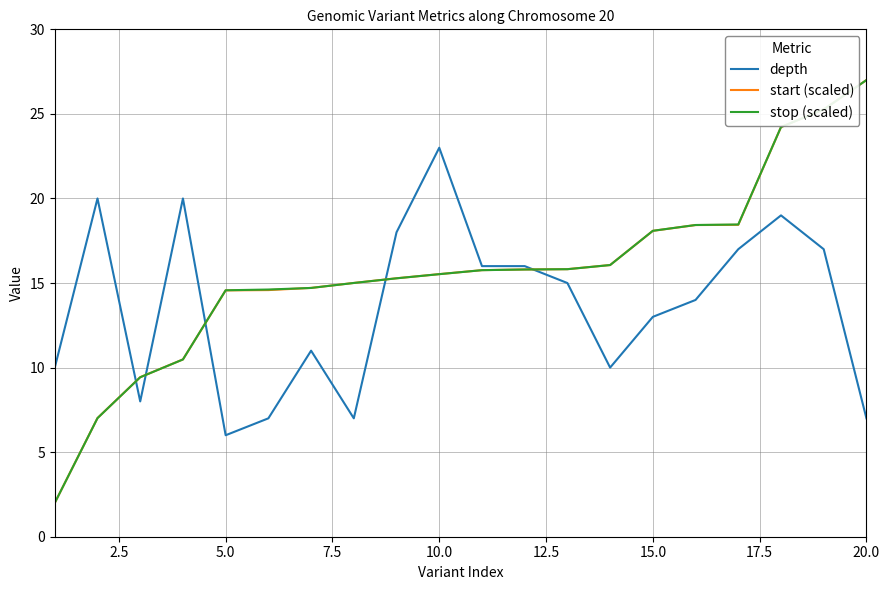

What is the difference between the maximum and minimum values in the depth series?

17.0